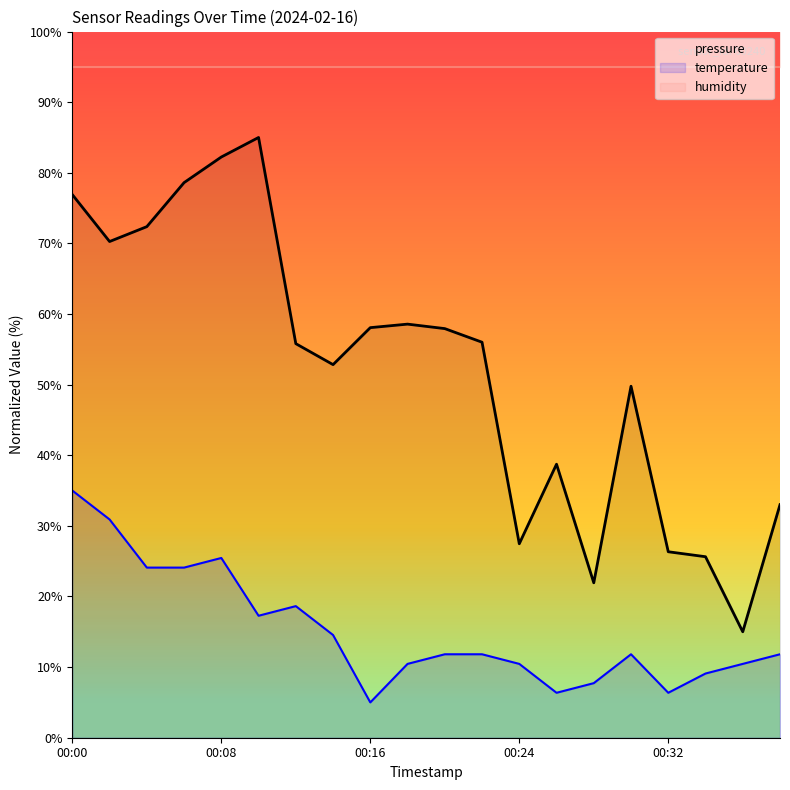

How many lines are shown in the chart?

3